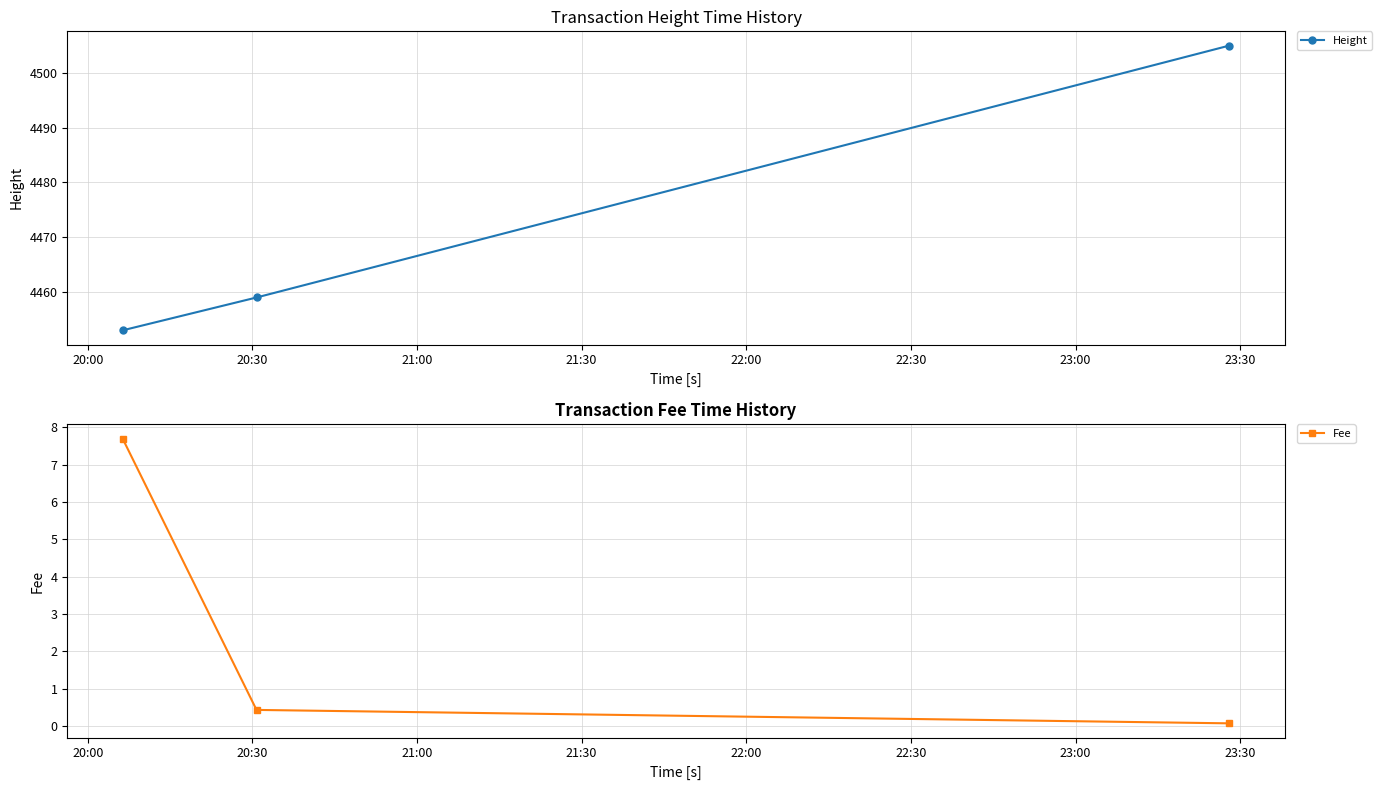

What is the value of the Height point at the 3rd from the left?

4505